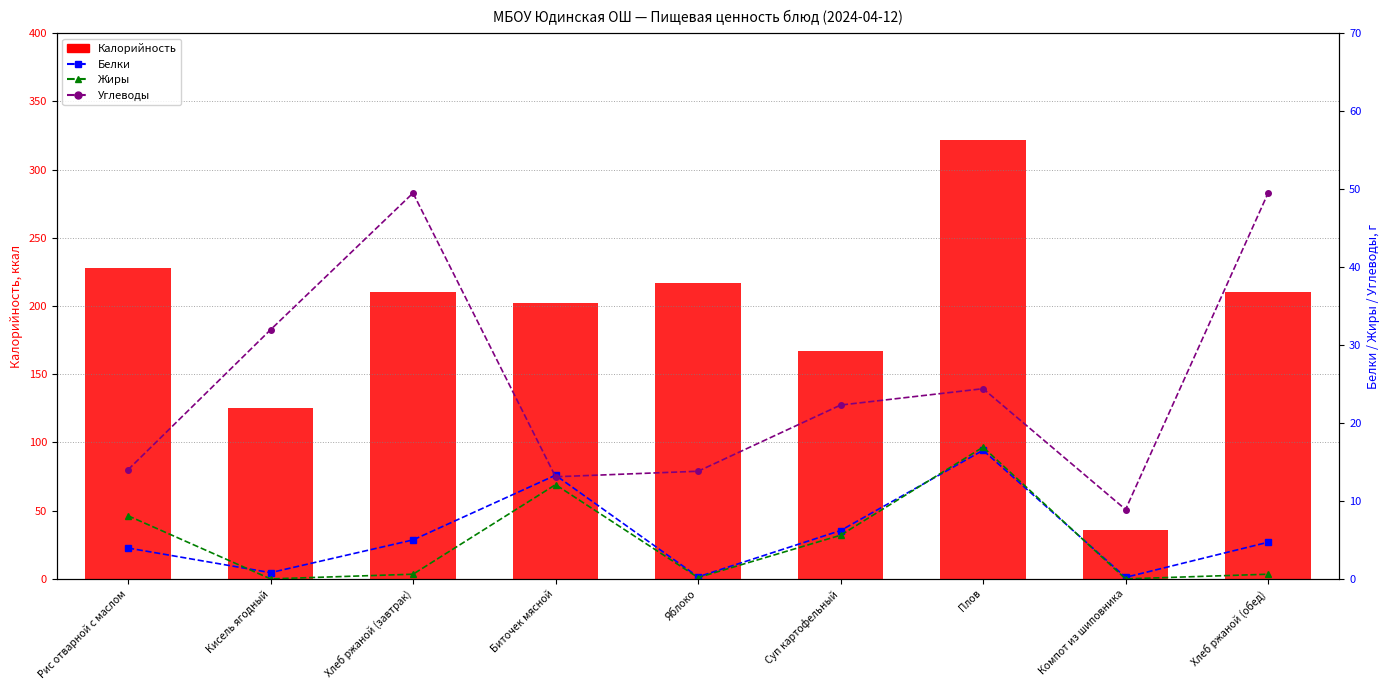

Between Суп картофельный and Биточек мясной, which is larger?

Биточек мясной